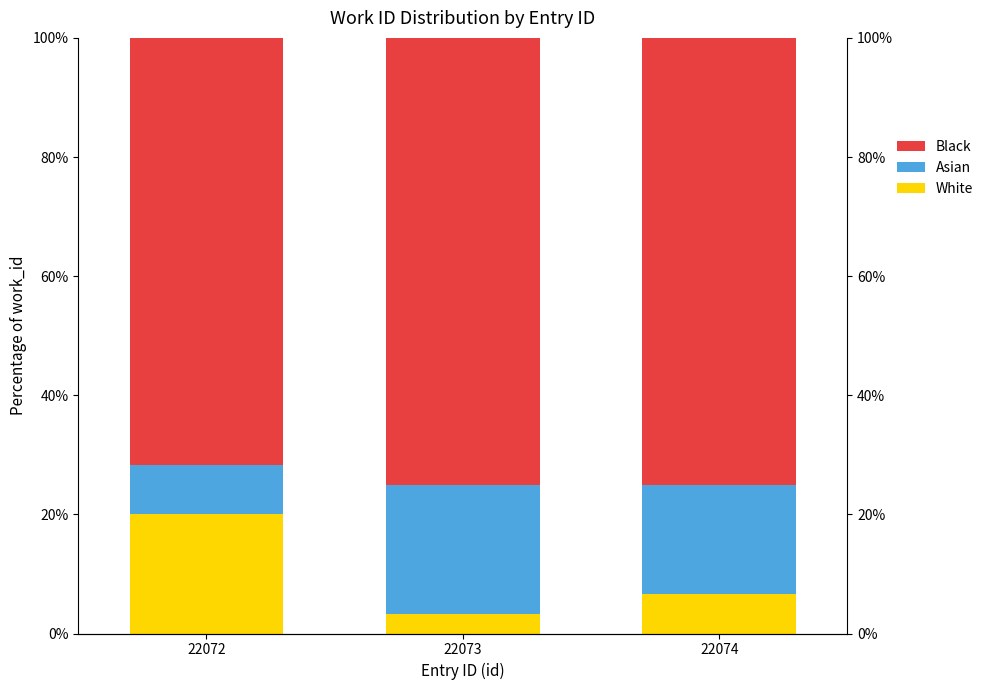

Between 22073 and 22074, which series saw the biggest shift?

White